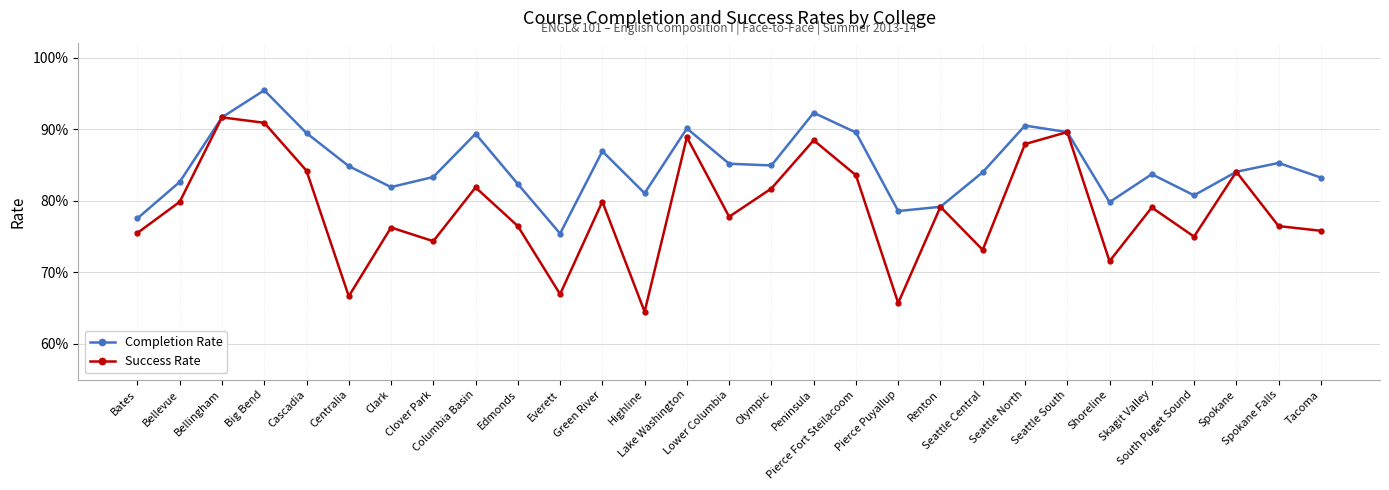

What are all the series names shown in the legend?

Completion Rate, Success Rate